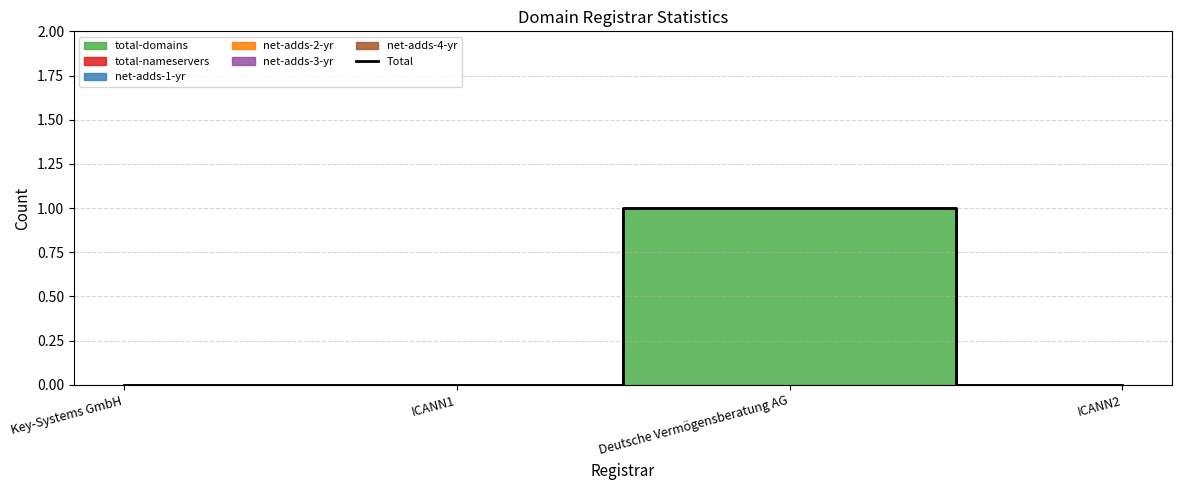

What position from the right is Key-Systems GmbH?

4